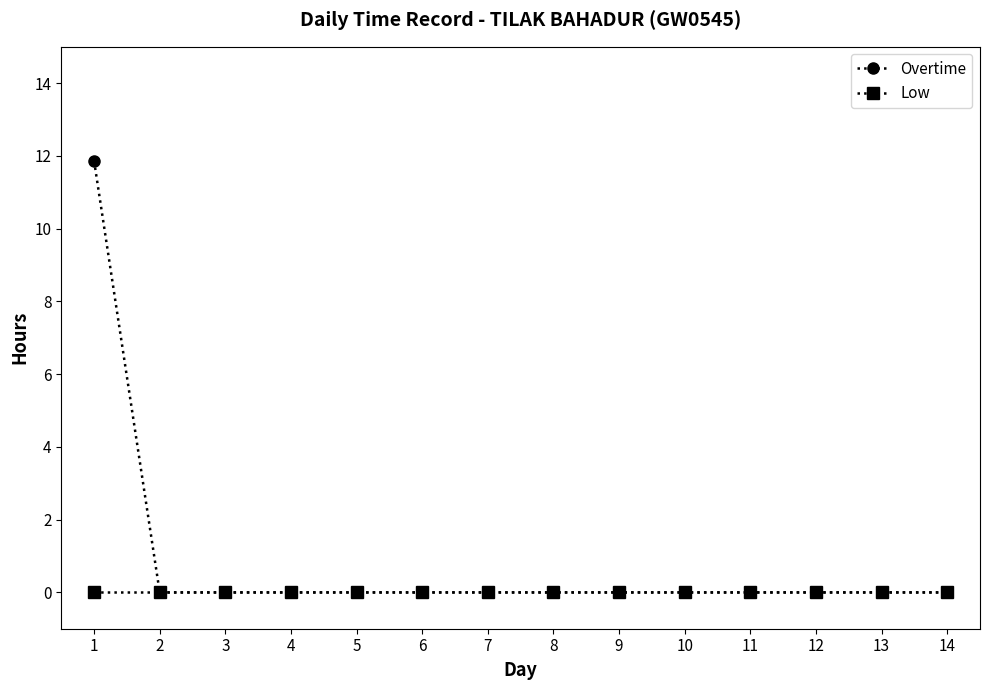

At how many categories does at least one series exceed 9?

1